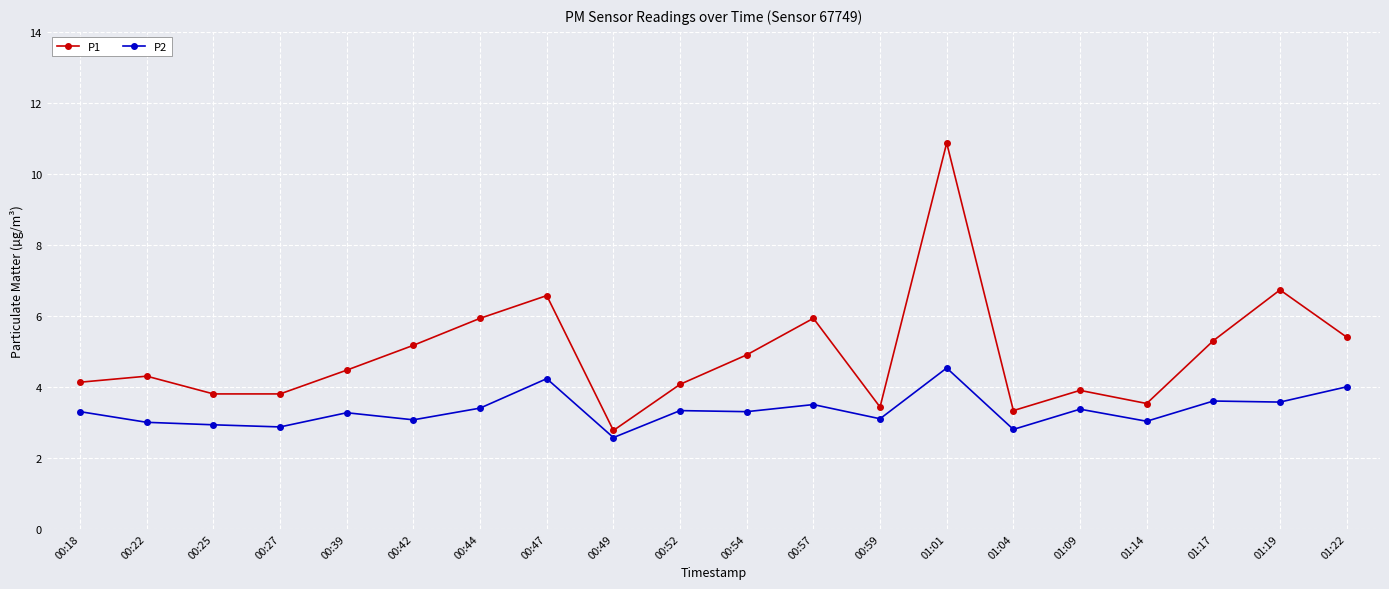

What is the label of the 10th point from the left?

00:52